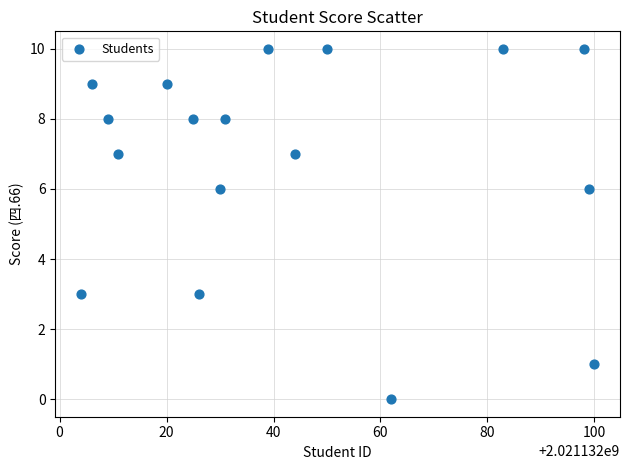

What is the range of X values (max minus min)?

96